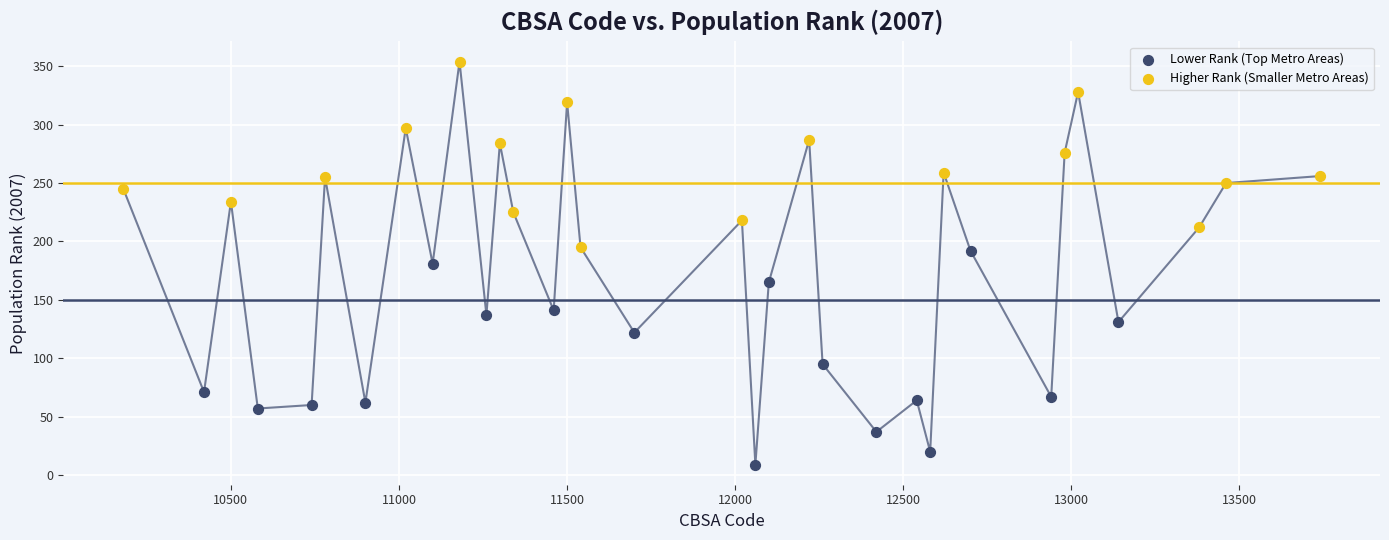

What are all the series names shown in the legend?

Lower Rank (Top Metro Areas), Higher Rank (Smaller Metro Areas)